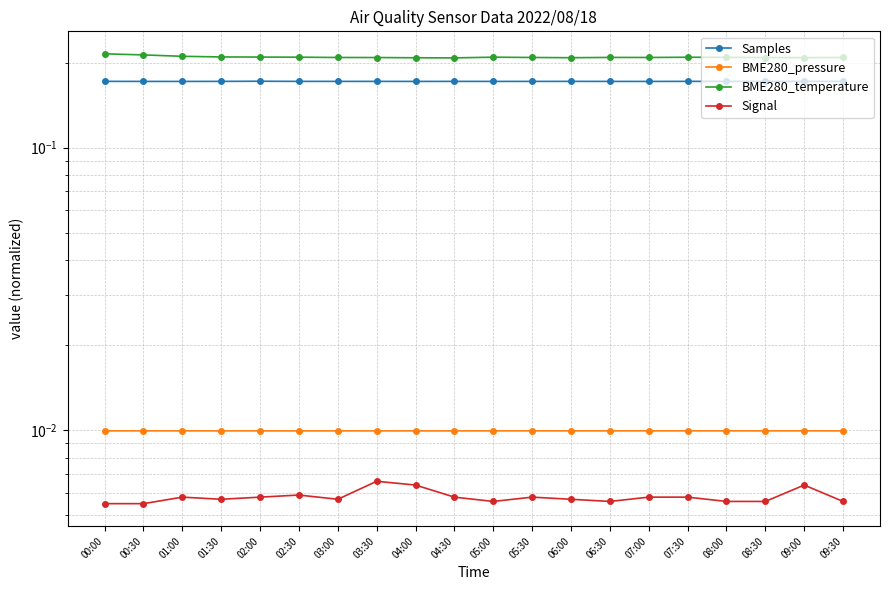

The value of BME280_pressure at 07:30 is 0.0. True or false?

False